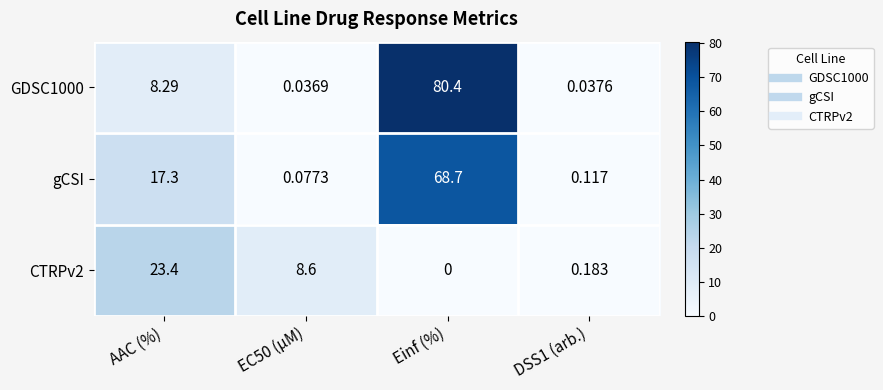

Which category has the lowest value in the CTRPv2 series?

Einf (%)